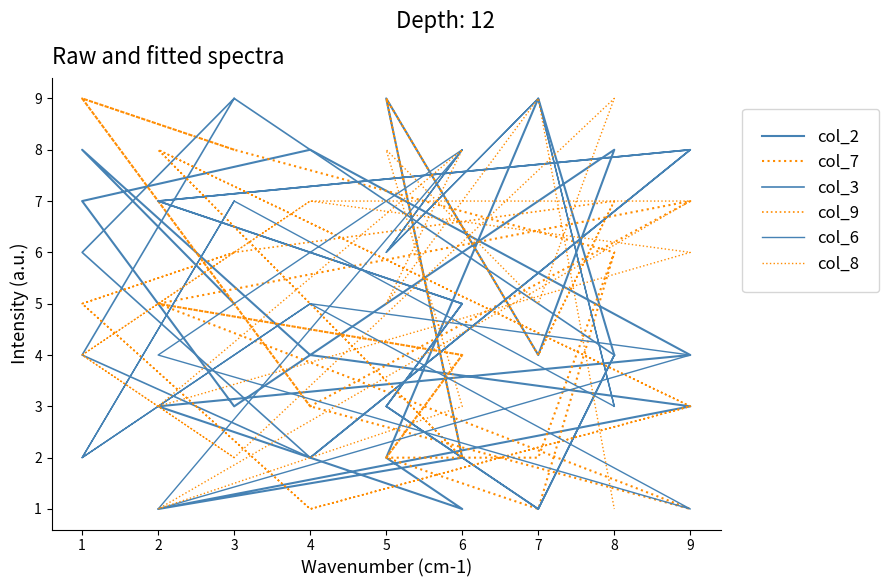

Count the col_8 values in the range 3 to 7.

10